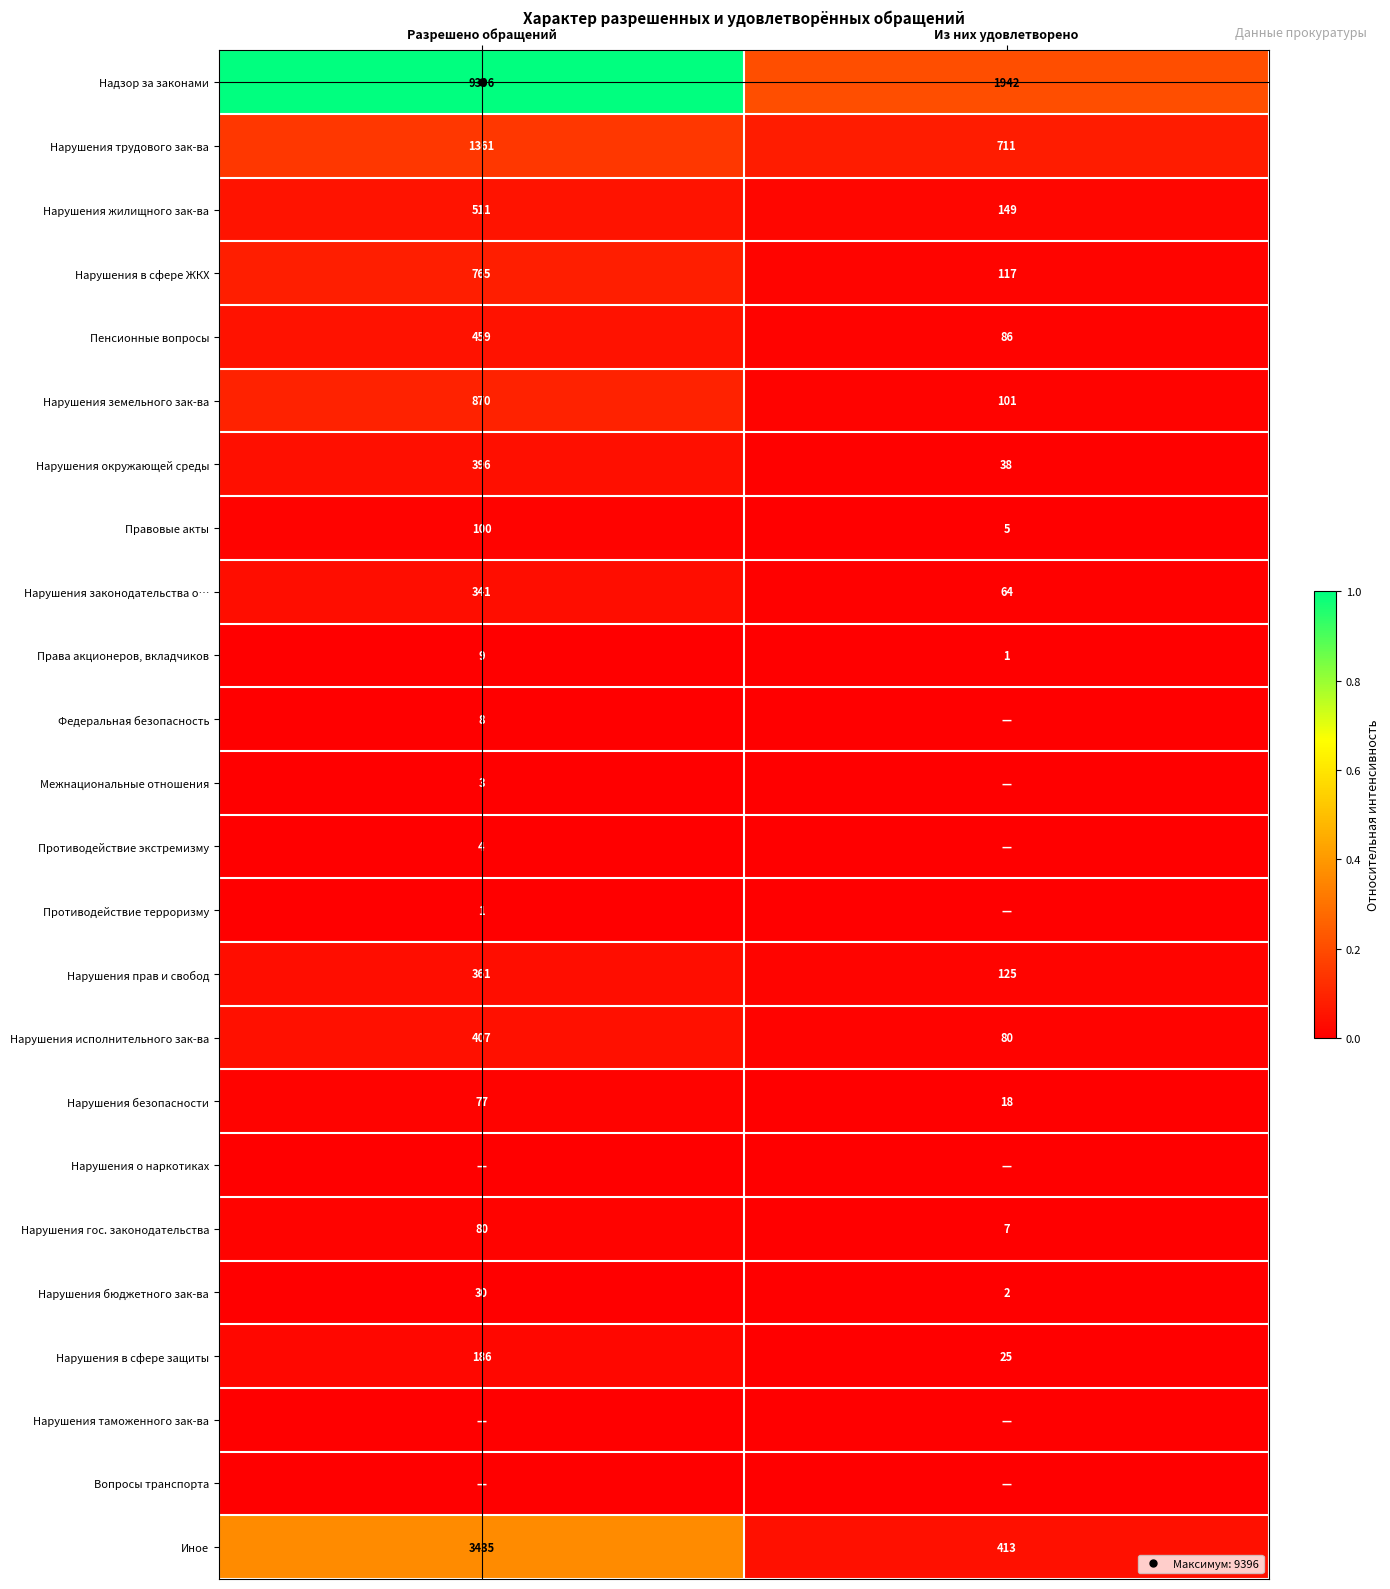

At Из них удовлетворено, list the series in order from smallest to largest.

Федеральная безопасность, Межнациональные отношения, Противодействие экстремизму, Противодействие терроризму, Нарушения о наркотиках, Нарушения таможенного зак-ва, Вопросы транспорта, Права акционеров, вкладчиков, Нарушения бюджетного зак-ва, Правовые акты, Нарушения гос. законодательства, Нарушения безопасности, Нарушения в сфере защиты, Нарушения окружающей среды, Нарушения законодательства о…, Нарушения исполнительного зак-ва, Пенсионные вопросы, Нарушения земельного зак-ва, Нарушения в сфере ЖКХ, Нарушения прав и свобод, Нарушения жилищного зак-ва, Иное, Нарушения трудового зак-ва, Надзор за законами